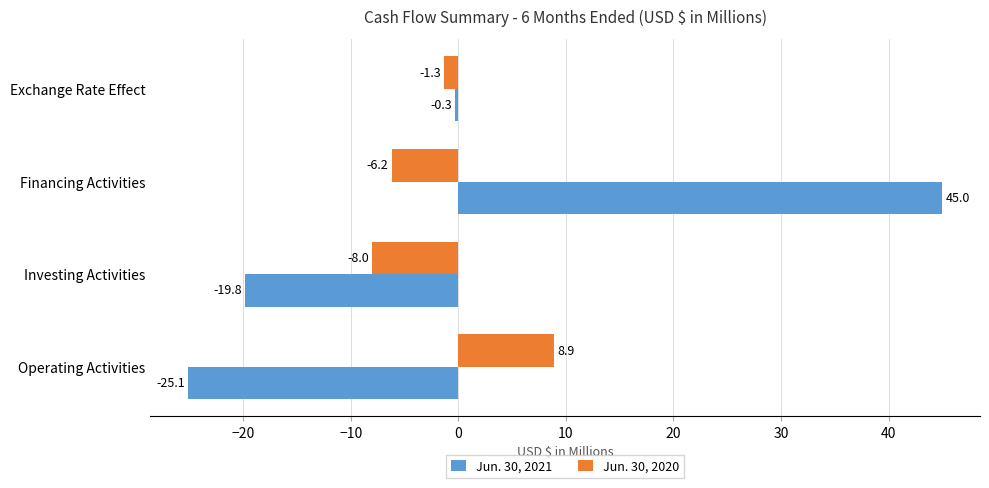

Which label corresponds to the smallest value in the chart?

Operating Activities